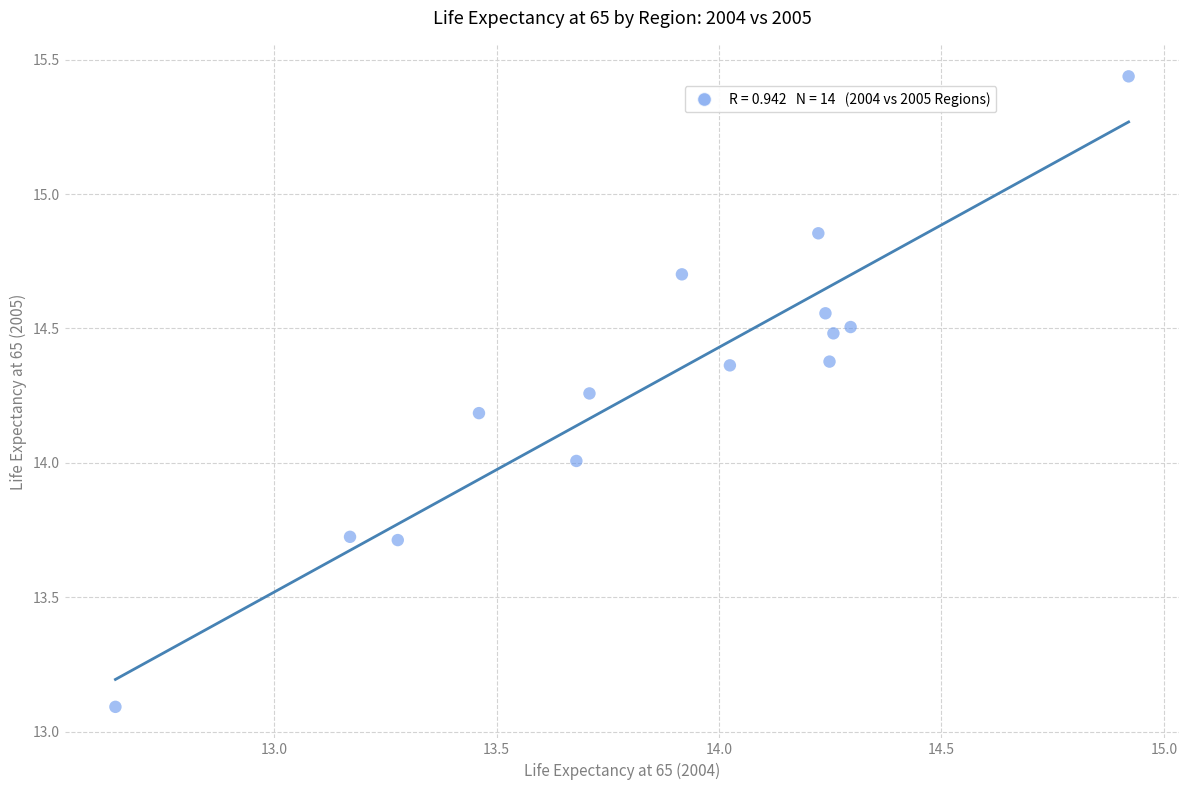

What is the range of Y values (max minus min)?

2.3